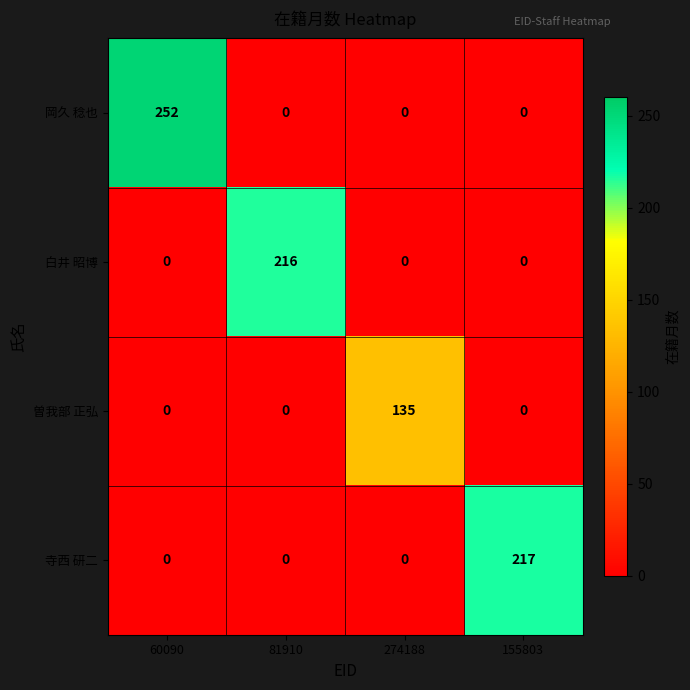

What is the spread (max minus min) of values at 155803?

217